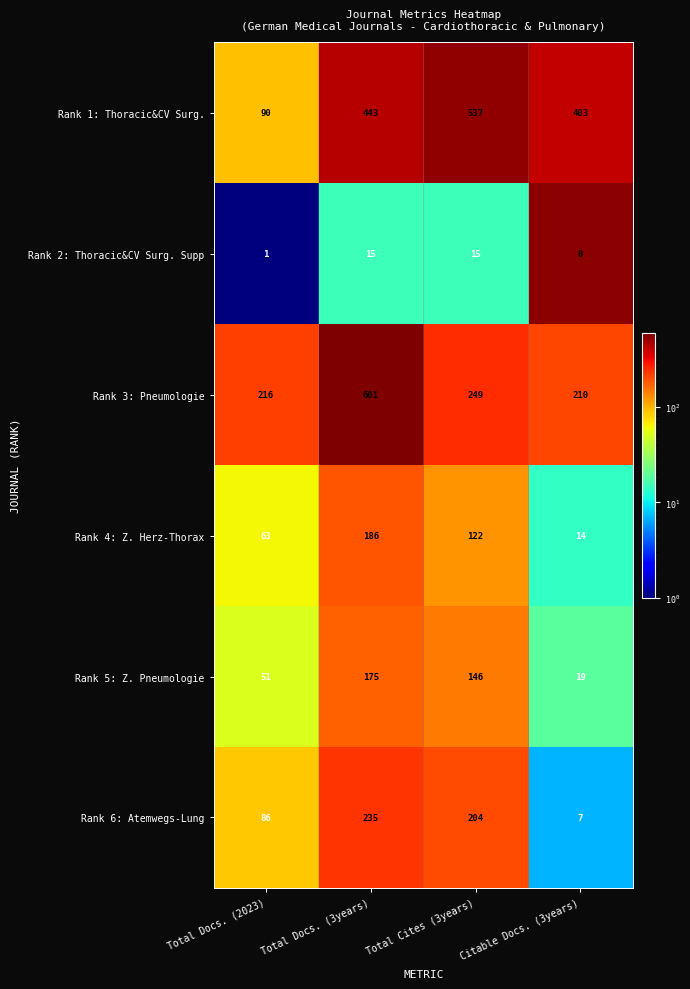

How many data points does each series have?

4